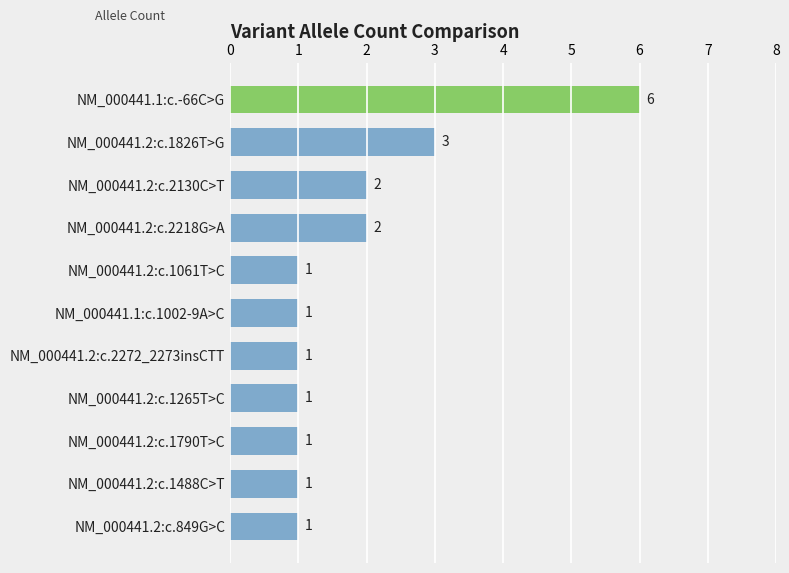

The chart shows a value of 2 at NM_000441.2:c.2218G>A. True or false?

True